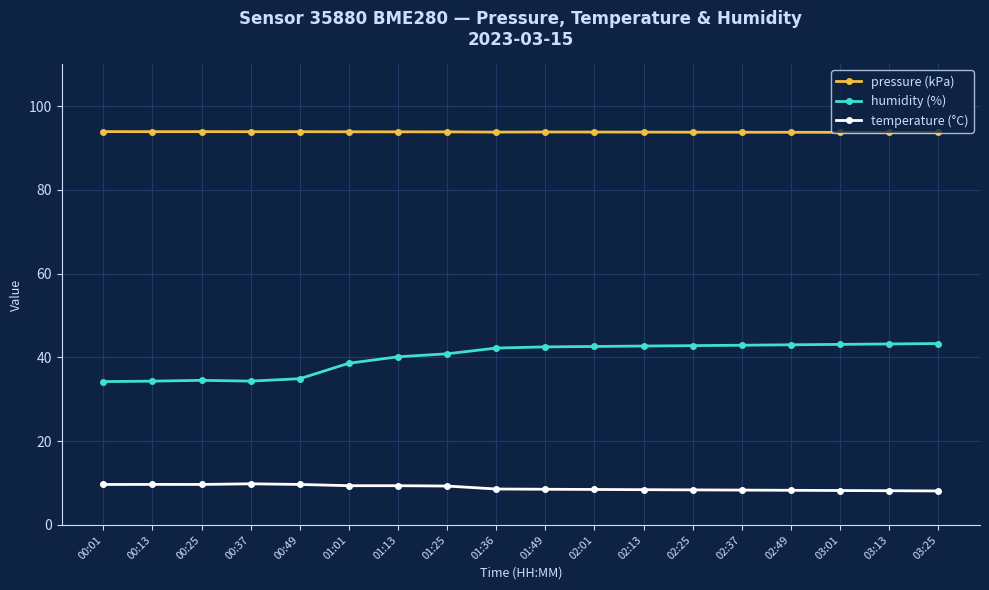

Which series changed the most between 00:37 and 02:25?

humidity (%)